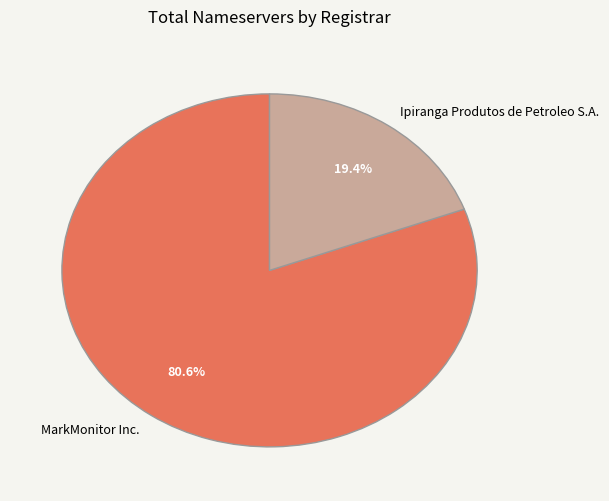

How much of the chart is everything except Ipiranga Produtos de Petroleo S.A.?

80.6%